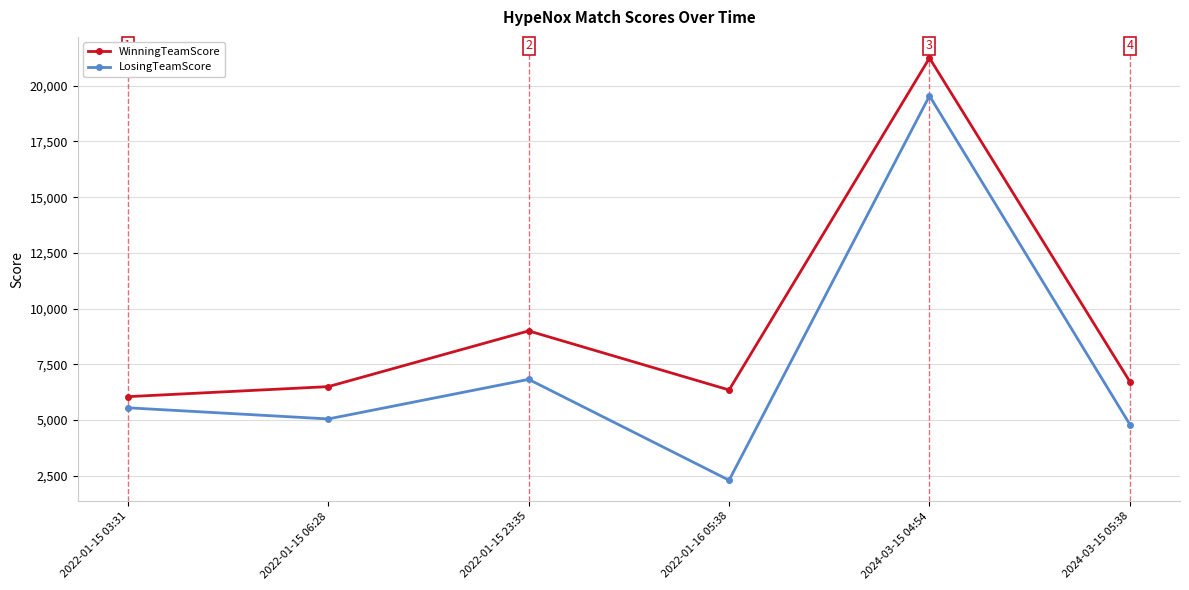

What is the difference between the LosingTeamScore values at 2022-01-15 06:28 and 2022-01-15 23:35?

1775